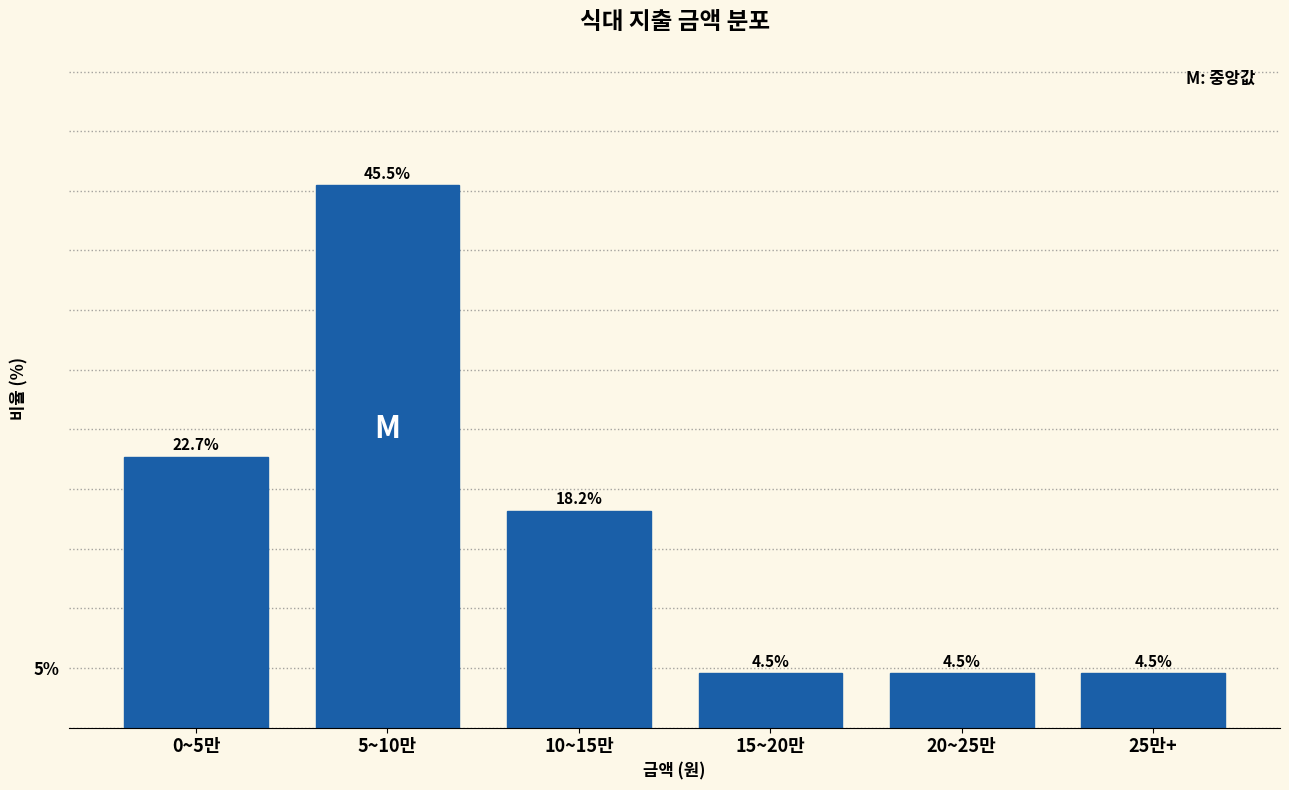

Reading left to right, extract all data points from this chart.

0~5만=22.7	5~10만=45.5	10~15만=18.2	15~20만=4.5	20~25만=4.5	25만+=4.5